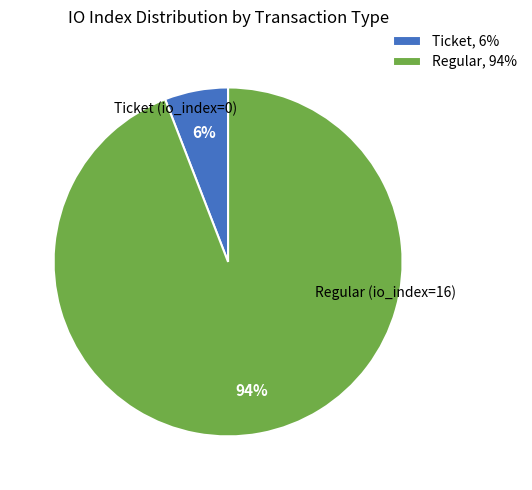

Is it true that Ticket, 6% is 6% of the pie?

True